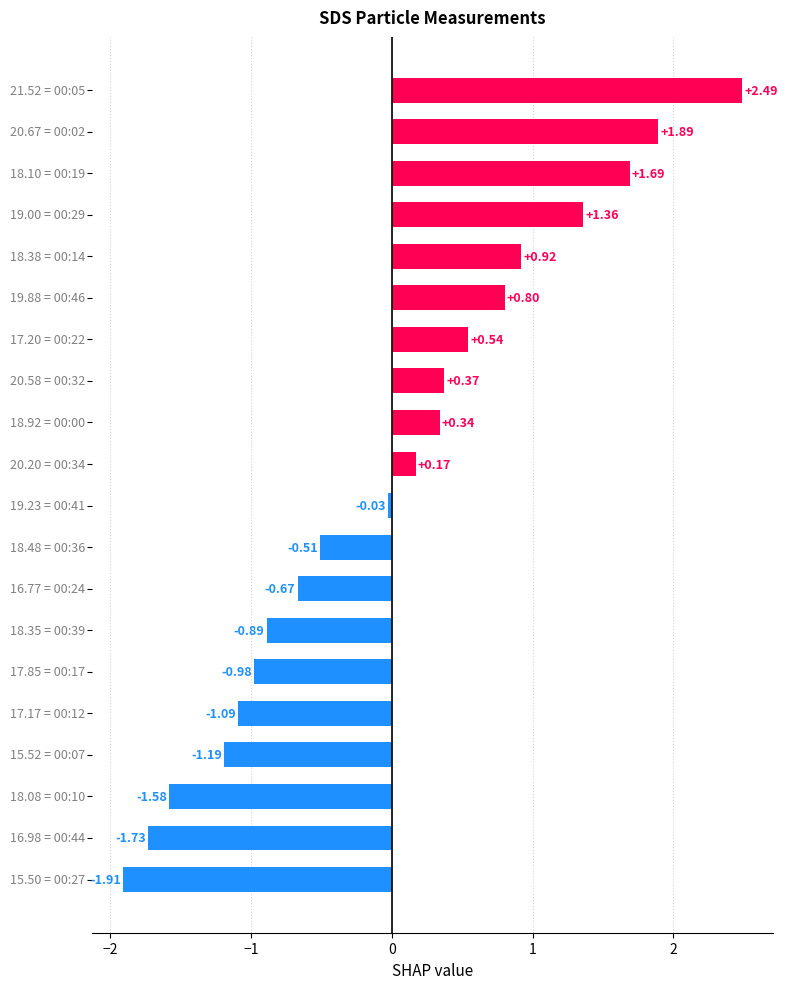

What is the difference between the maximum and second lowest values?

4.2